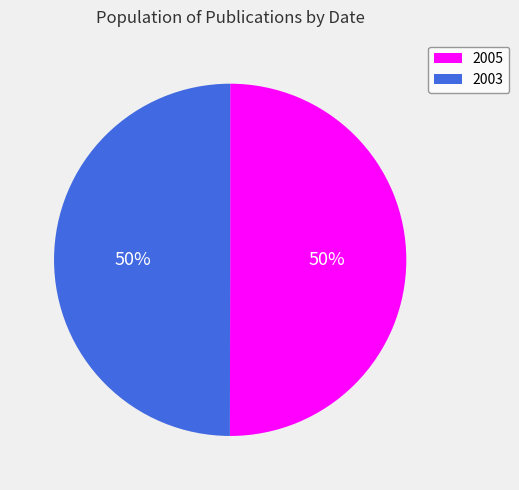

What is the ratio of the value at 2003 to the value at 2005?

1.0